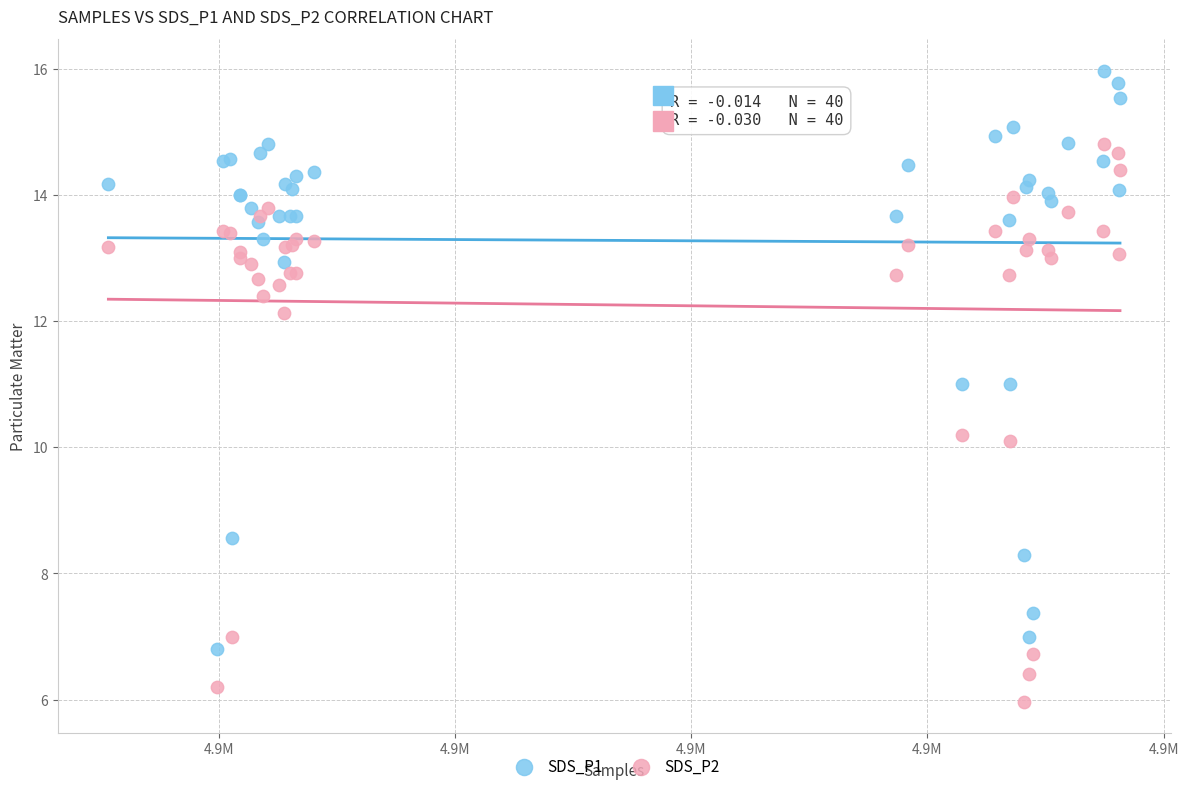

Which series contains the lowest Y value?

SDS_P2